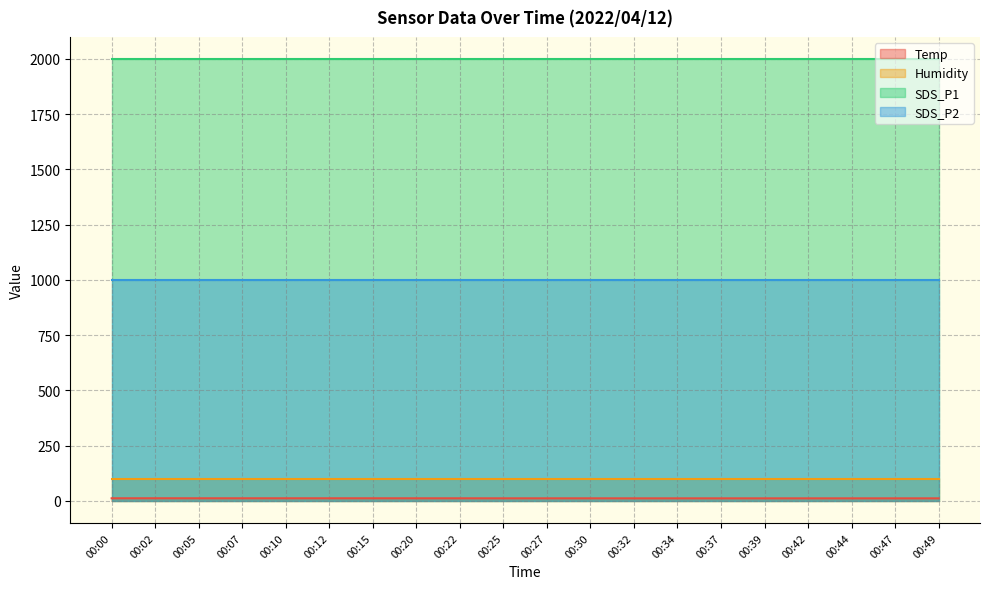

What is the maximum value for SDS_P2?

999.9